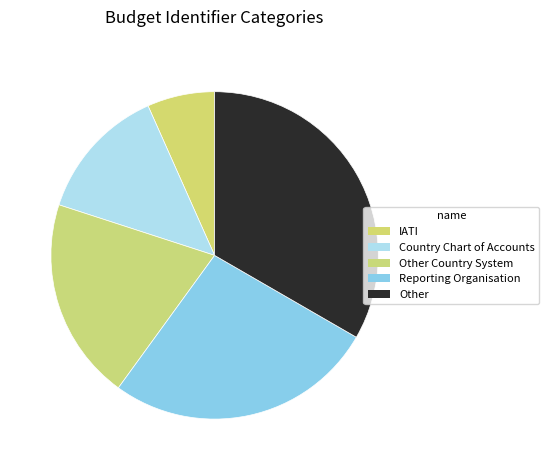

Rank the categories by value from highest to lowest.

Other, Reporting Organisation, Other Country System, Country Chart of Accounts, IATI